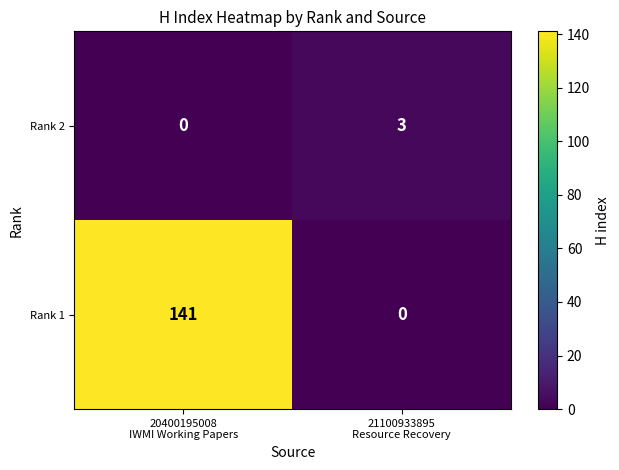

What is the difference between the maximum and minimum values in the Rank 1 series?

141